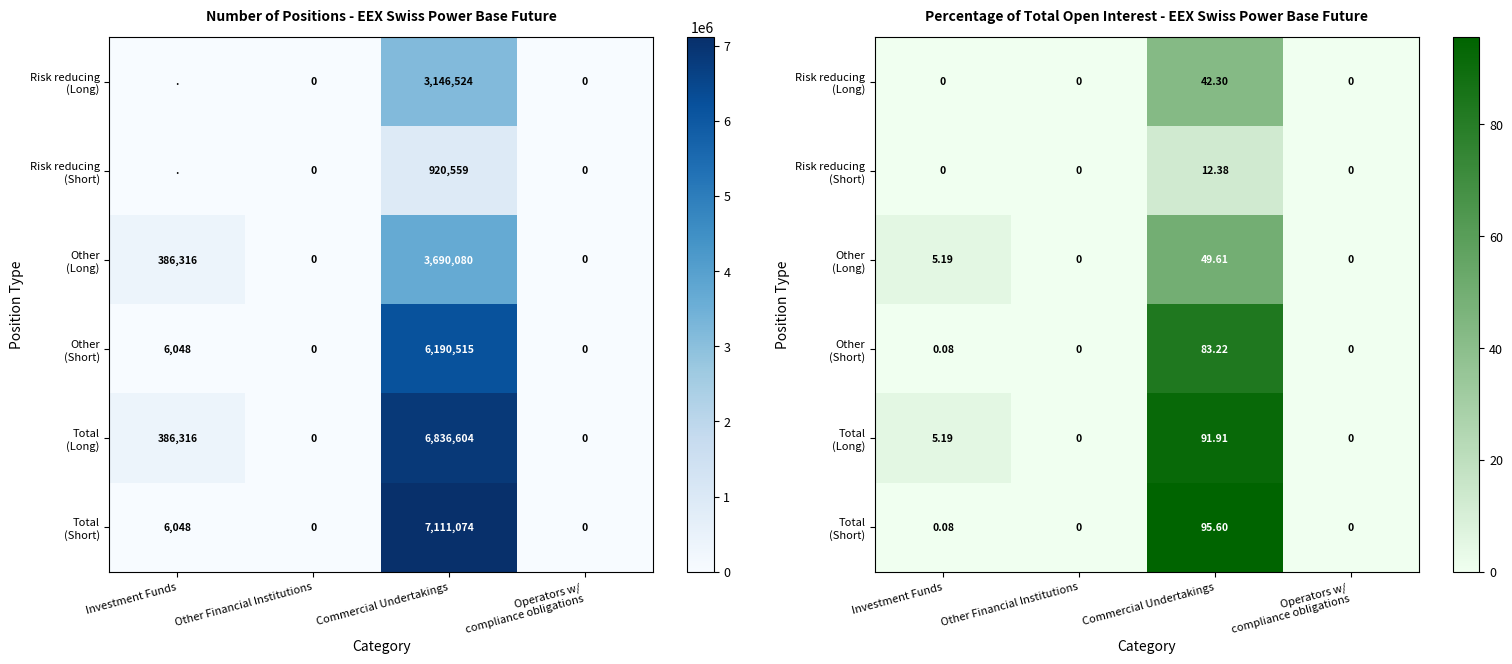

Which series has the largest total across all categories?

Total (Long)